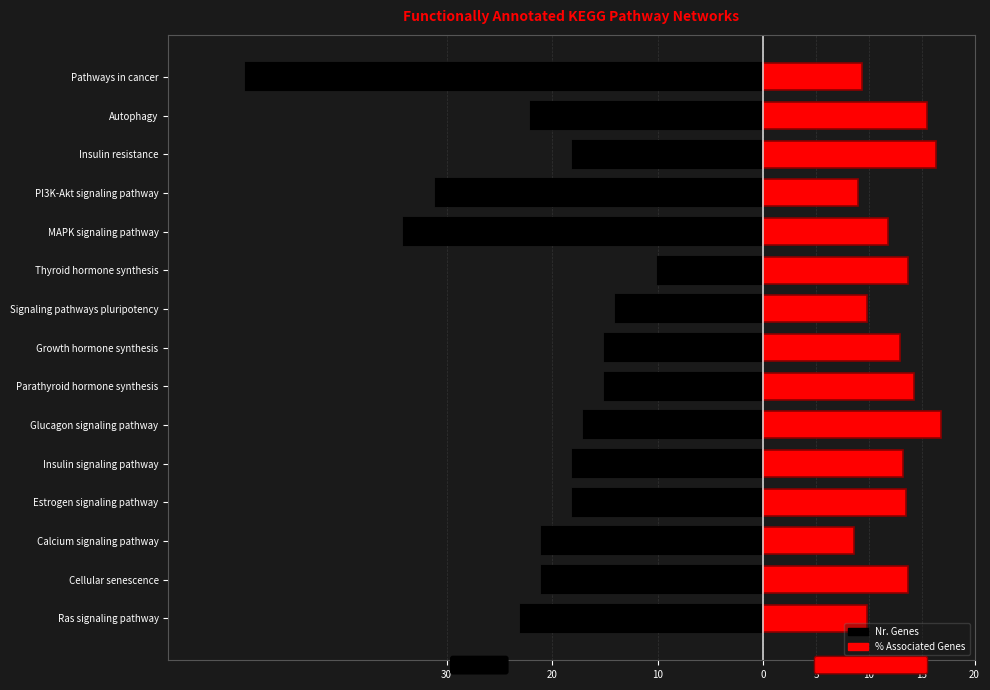

Between MAPK signaling pathway and Insulin signaling pathway, which is larger?

Insulin signaling pathway